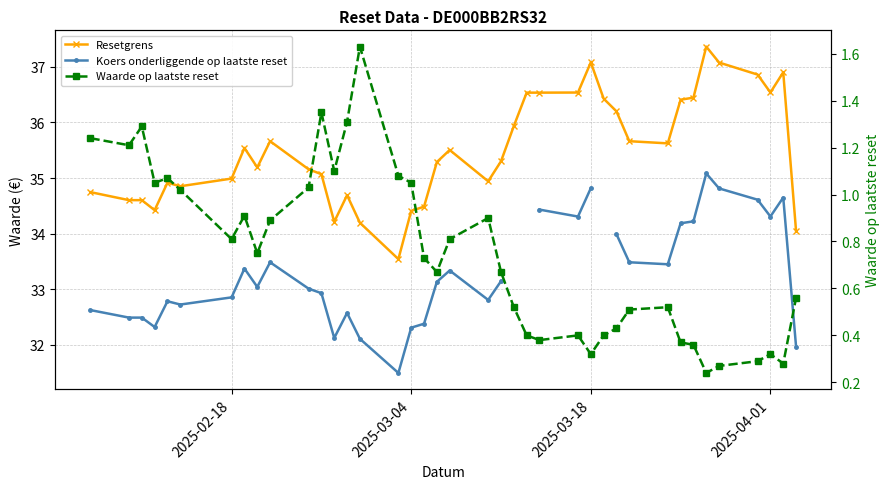

List the series in order of their peak value, lowest first.

Waarde op laatste reset, Koers onderliggende op laatste reset, Resetgrens